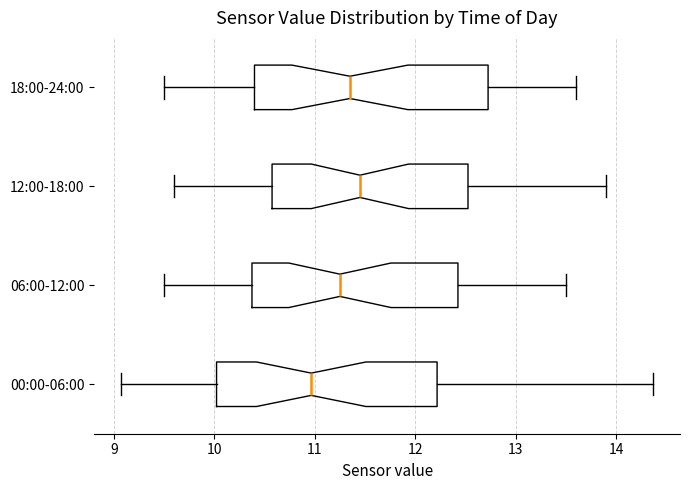

Reading bottom to top, read every box against the x-axis: the position of its median line, the range the box covers, and the ends of its whiskers. The values are not printed on the chart, so give them approximately, as read against the axis.

00:00-06:00: median 11.0, box 10.0 to 12.2, whiskers 9.1 to 14.4
06:00-12:00: median 11.3, box 10.4 to 12.4, whiskers 9.5 to 13.5
12:00-18:00: median 11.5, box 10.6 to 12.5, whiskers 9.6 to 13.9
18:00-24:00: median 11.4, box 10.4 to 12.7, whiskers 9.5 to 13.6